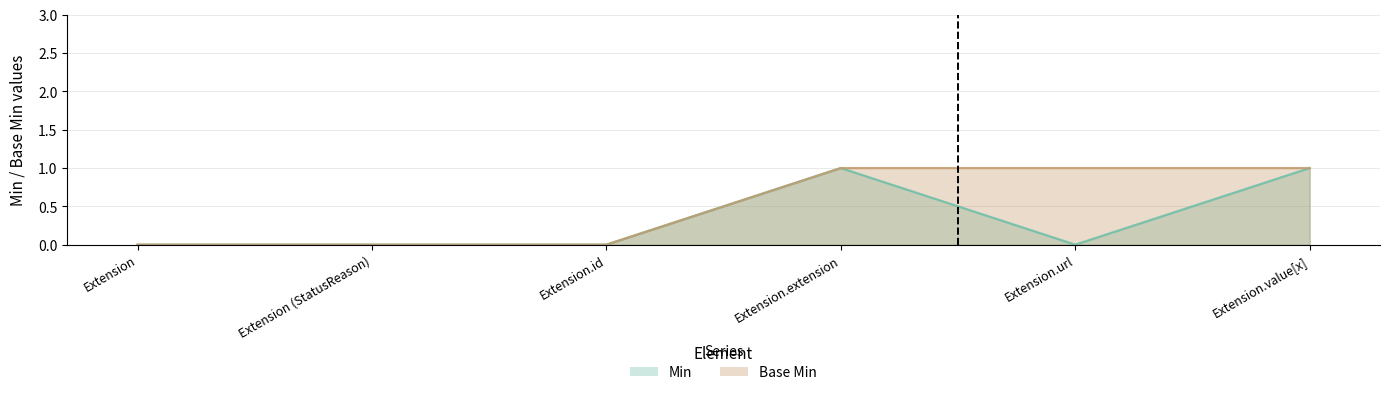

The value of Min at Extension.value[x] is 1. True or false?

True